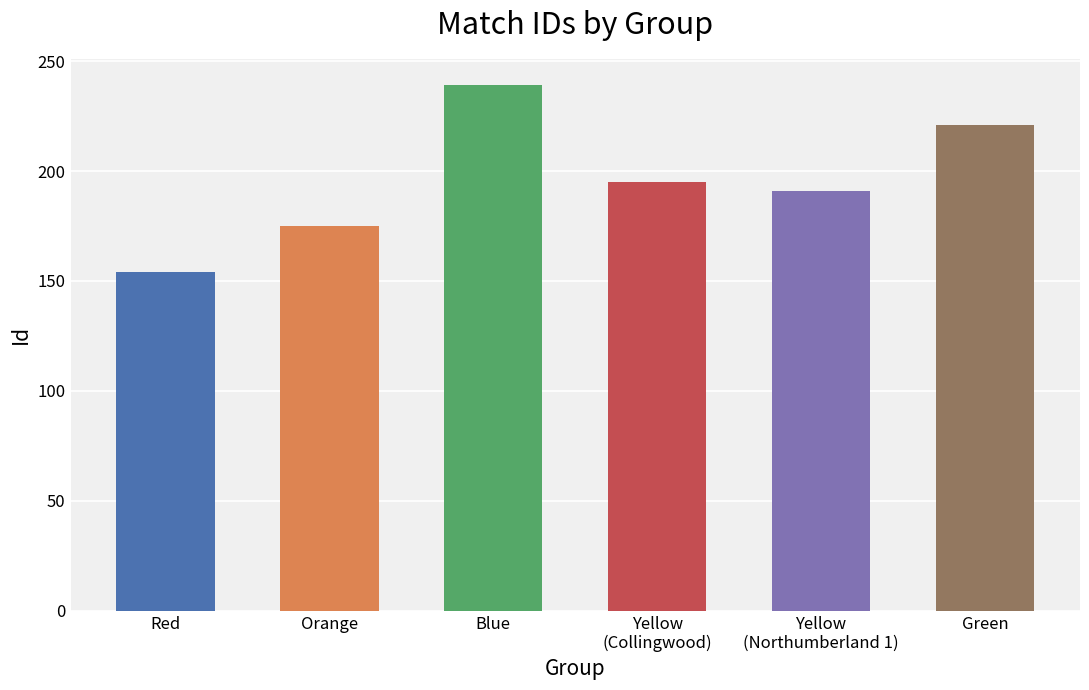

What is the difference between the values at Red and Yellow?

37